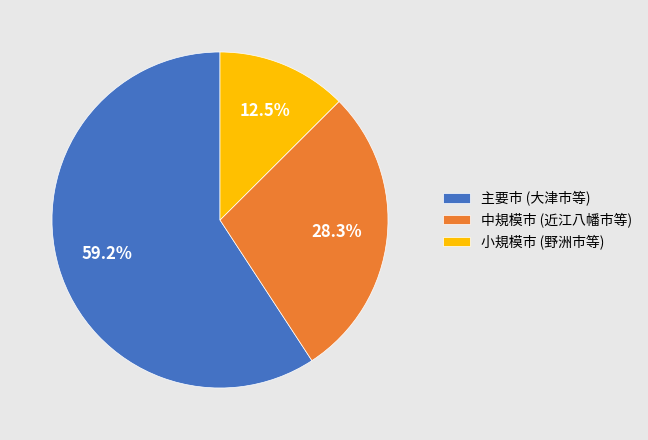

Is there a majority slice in this chart?

Yes